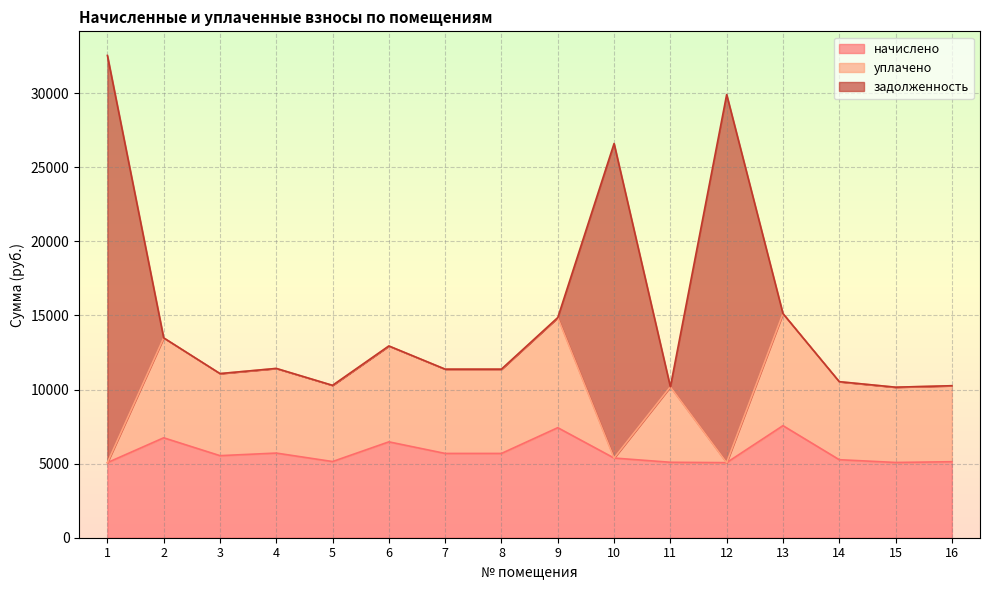

Reading left to right, list all the values displayed in this chart.

начислено: 1=5067.4	2=6744.1	3=5539.3	4=5713.2	5=5141.9	6=6470.8	7=5688.4	8=5688.4	9=7427.2	10=5377.9	11=5092.2	12=5067.4	13=7563.8	14=5266.1	15=5079.8	16=5129.5
уплачено: 1=0.0	2=6744.1	3=5539.3	4=5713.2	5=5141.9	6=6470.8	7=5688.4	8=5688.4	9=7427.2	10=0.0	11=5092.2	12=0.0	13=7563.8	14=5266.1	15=5079.8	16=5129.5
задолженность: 1=27483.8	2=0.0	3=0.0	4=0.0	5=0.0	6=0.0	7=0.0	8=0.0	9=0.0	10=21230.1	11=0.0	12=24846.5	13=0.0	14=0.0	15=0.0	16=0.0